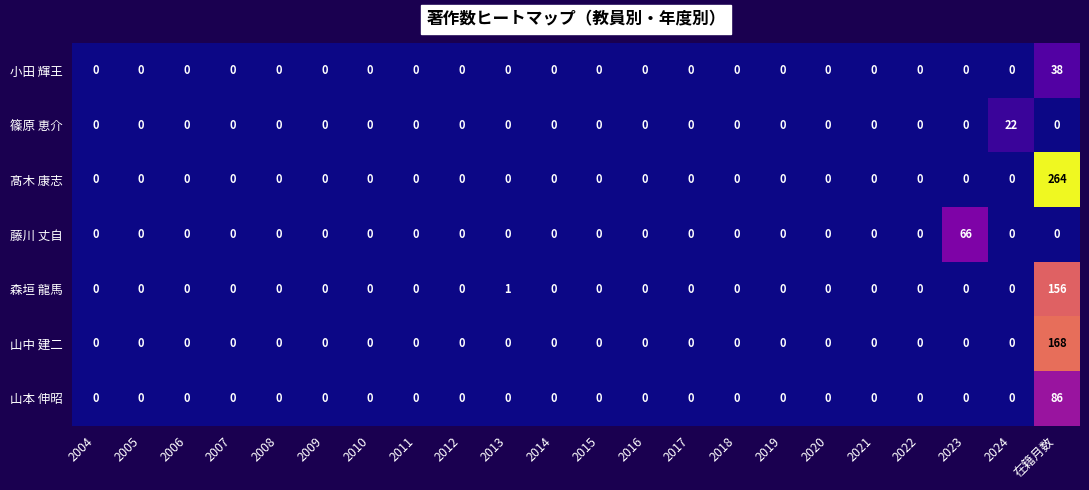

List the series in order of their peak value, lowest first.

篠原 恵介, 小田 輝王, 藤川 丈自, 山本 伸昭, 森垣 龍馬, 山中 建二, 髙木 康志